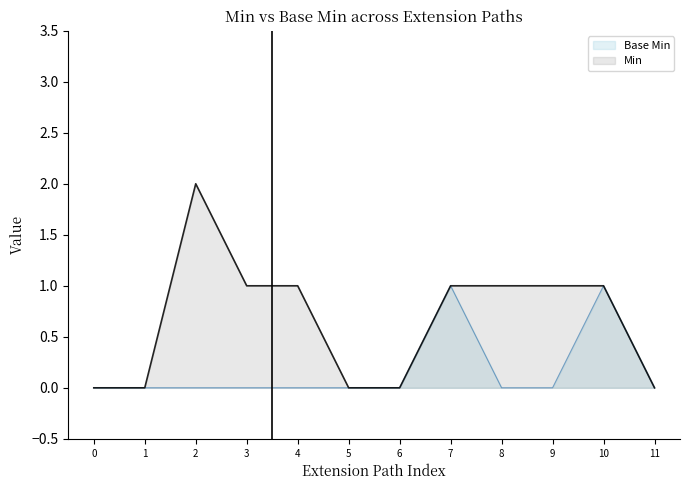

Is the value of Base Min at 9 greater than the value of Min at 10?

No